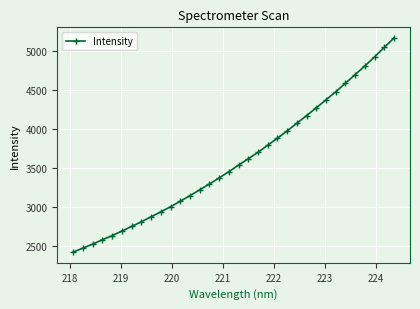

What is the maximum value shown in the chart?

5167.2